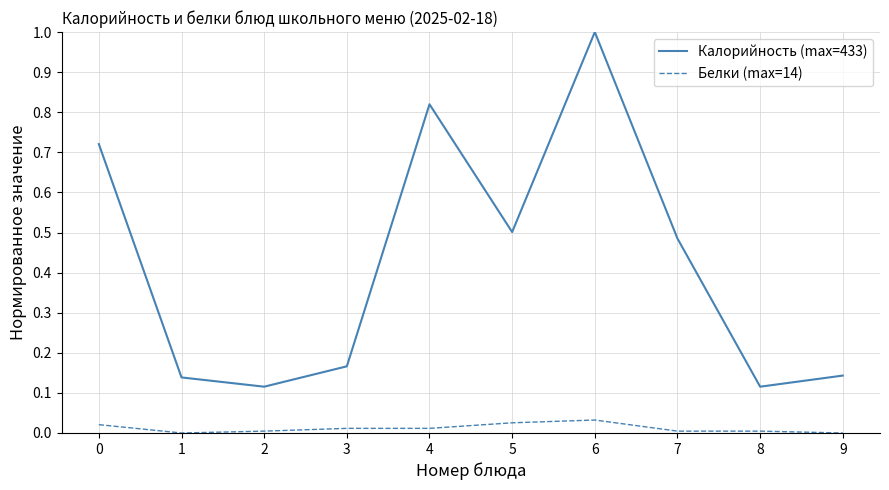

True or false: Белки (max=14) and Калорийность (max=433) intersect in this chart.

False